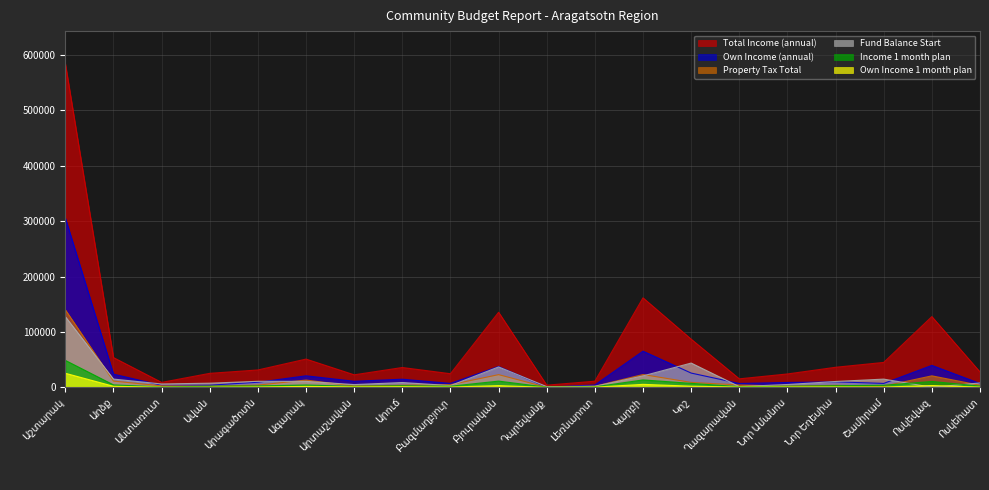

The Property Tax Total series shows 18475.3 at Ագարակ. True or false?

False